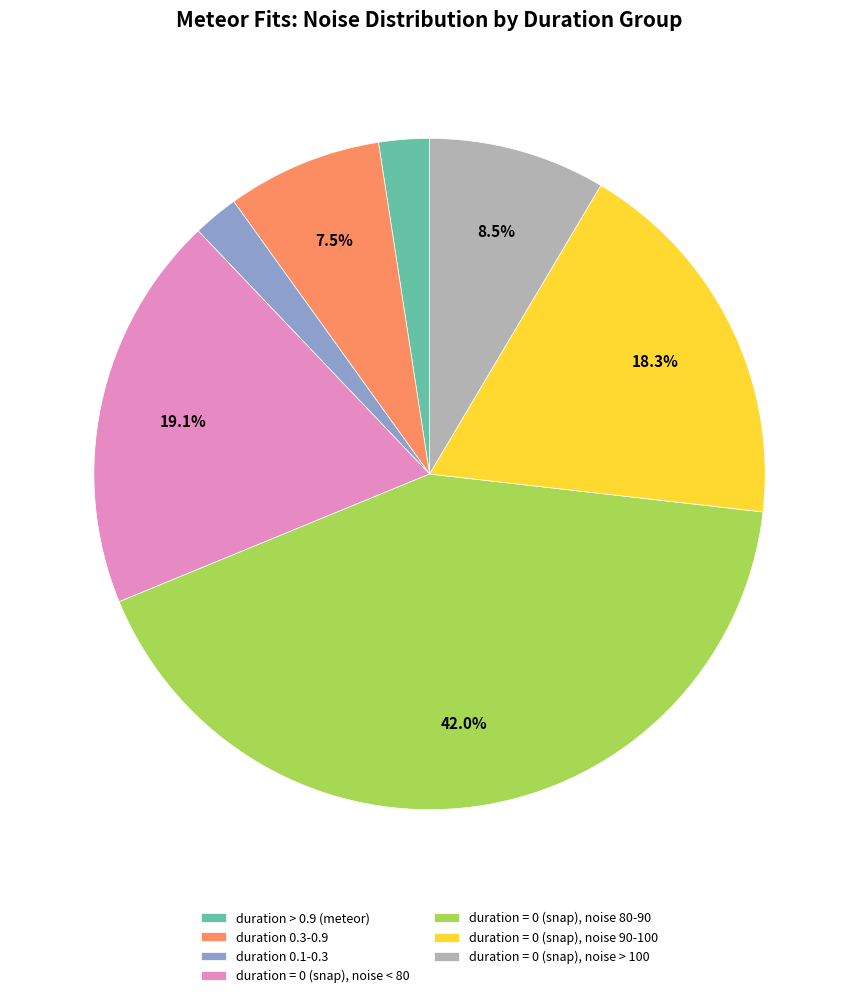

To the nearest percent, what is the average slice percentage?

14%